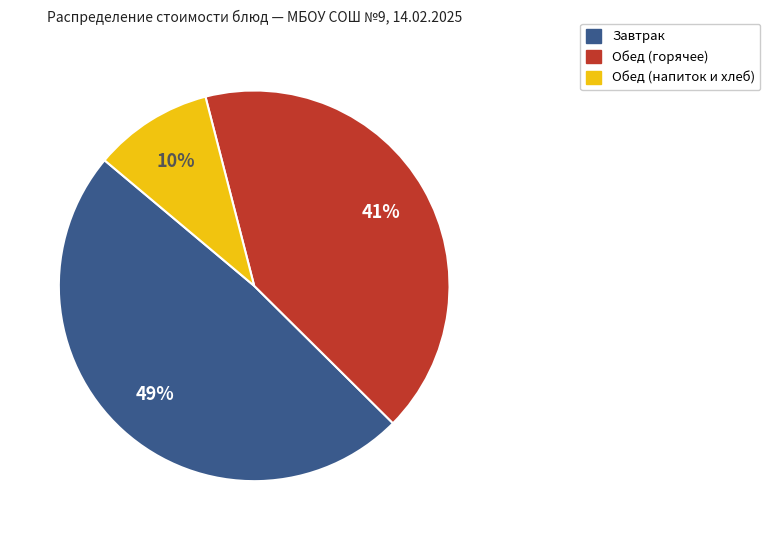

Does any single category account for the majority?

No